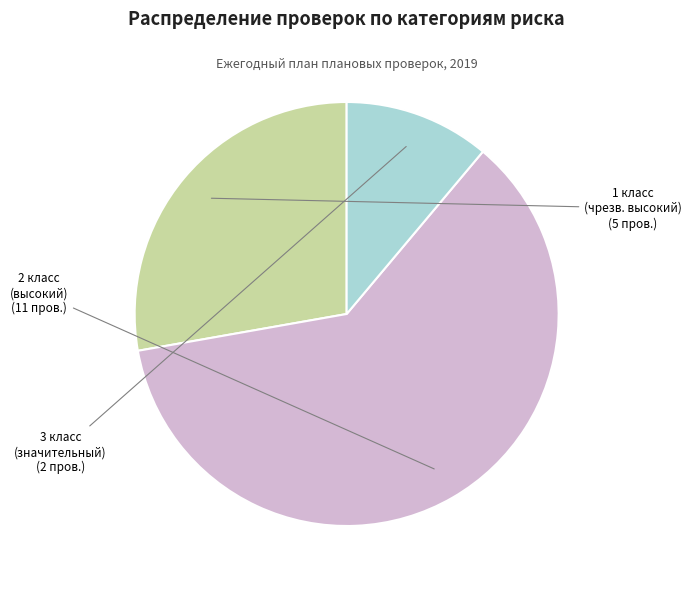

Is there any slice that represents more than half of the pie?

Yes